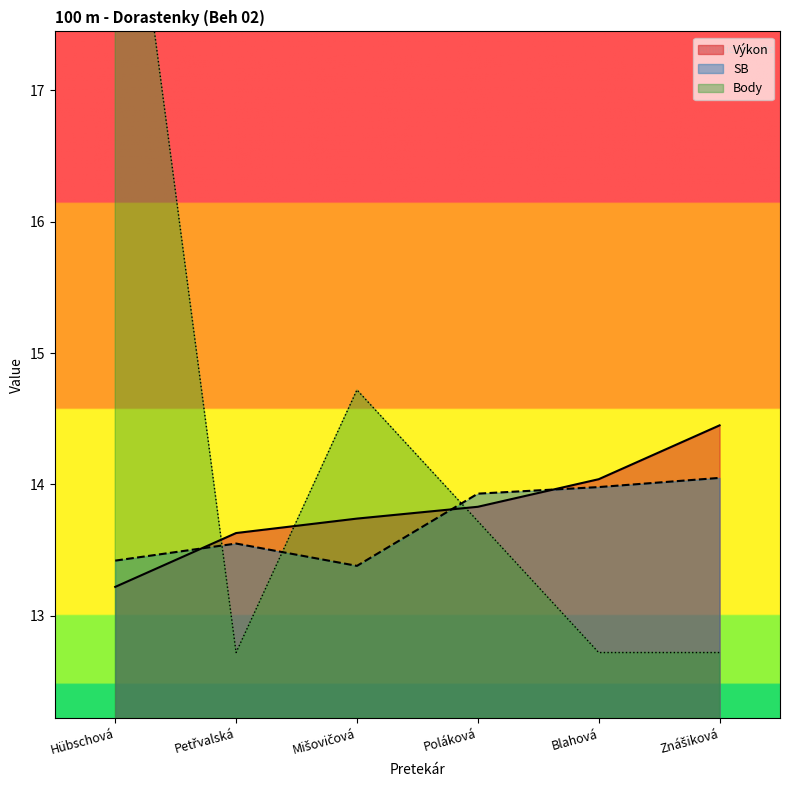

How many lines are shown in the chart?

3